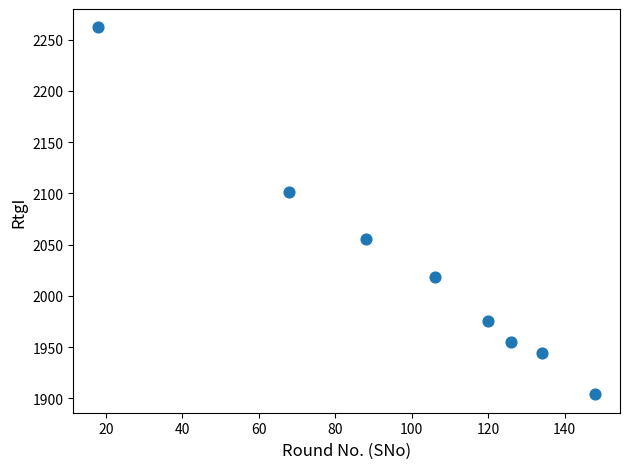

What is the average X value?

101